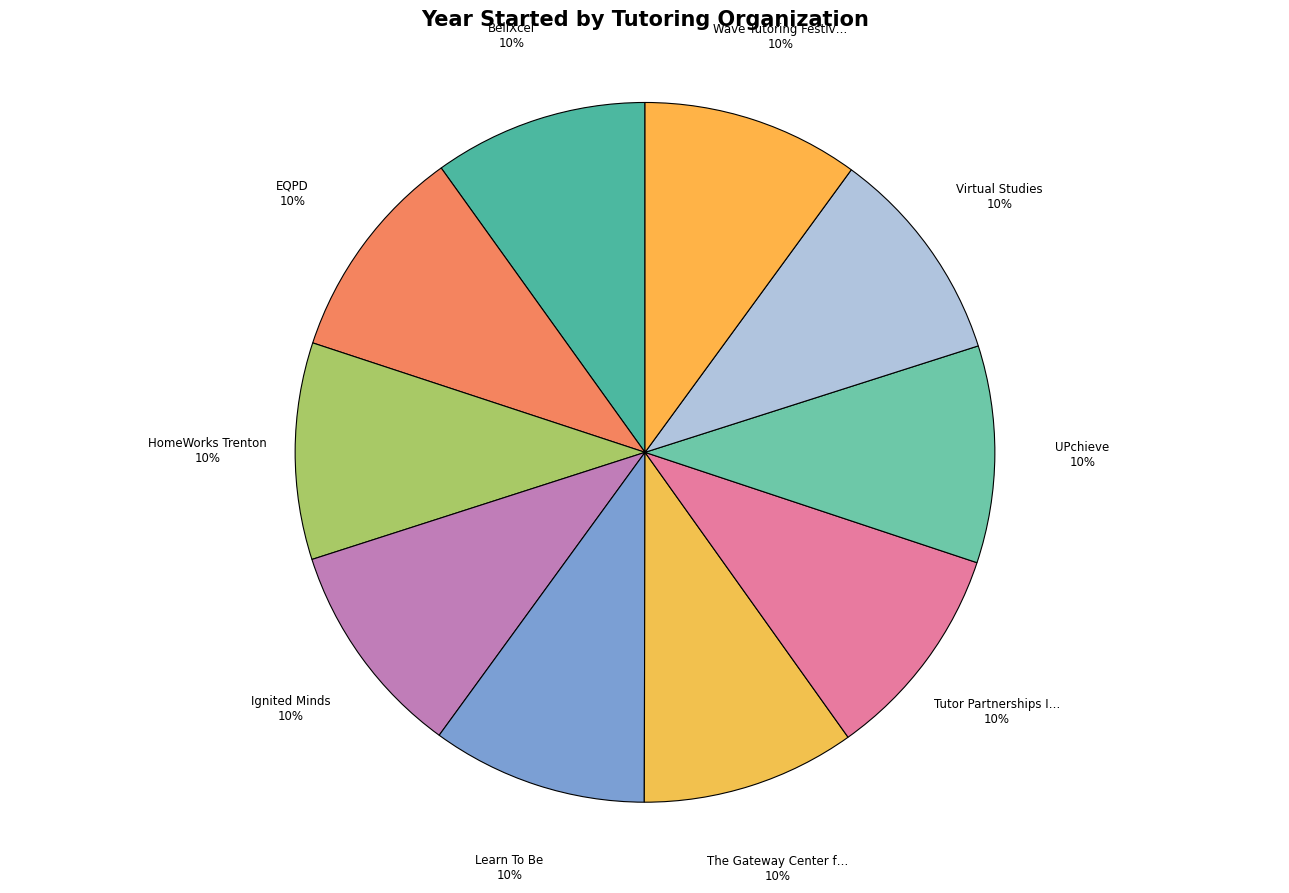

How many segments does this pie chart have?

10